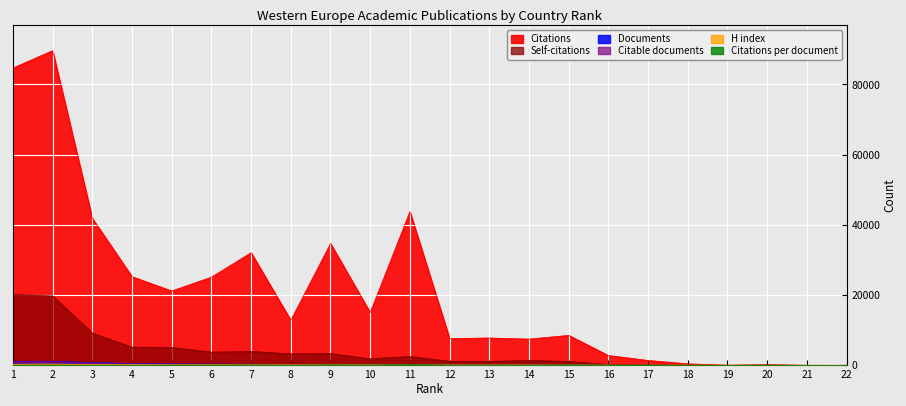

What is the value of the H index point at the 1st from the left?

334.0